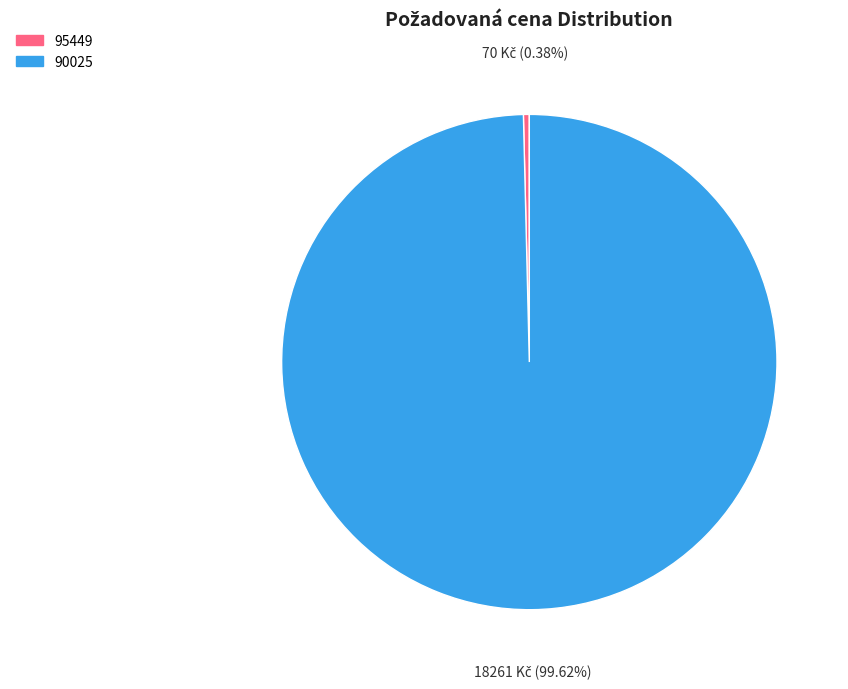

Which category has the smallest portion of the pie?

95449